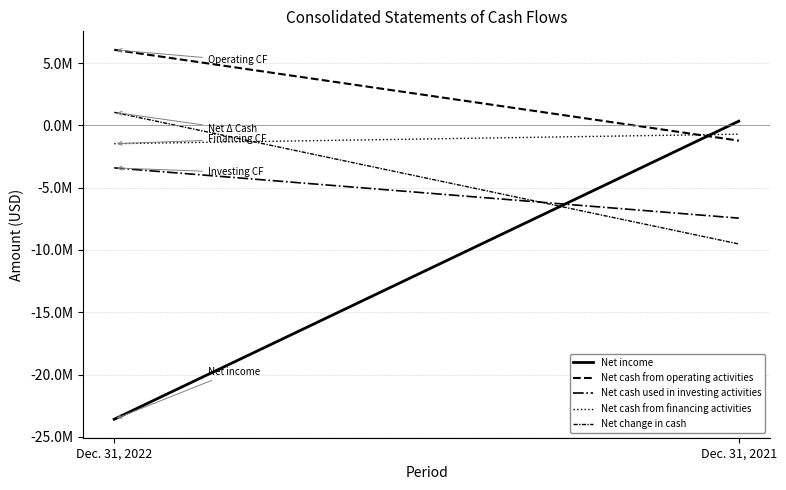

Rank the categories by Net income value from lowest to highest.

Dec. 31, 2022, Dec. 31, 2021